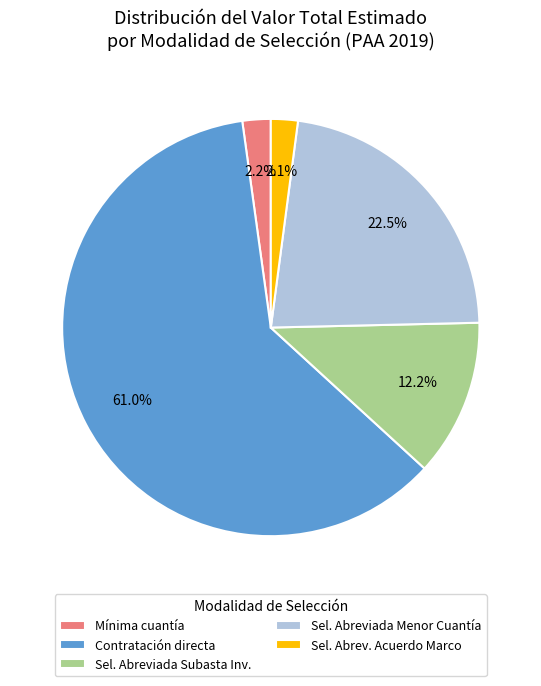

To the nearest percent, what portion does Mínima cuantía represent?

2%